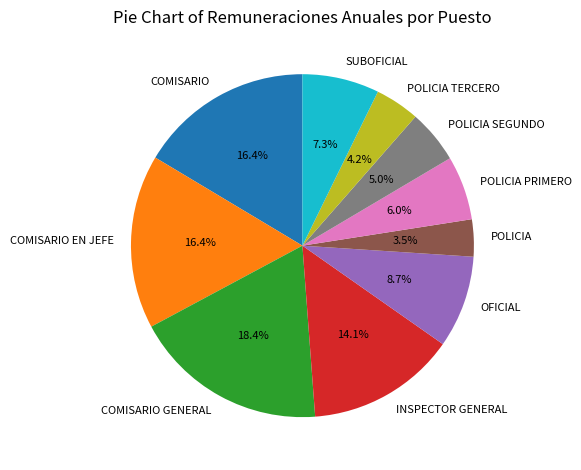

Is there a majority slice in this chart?

No